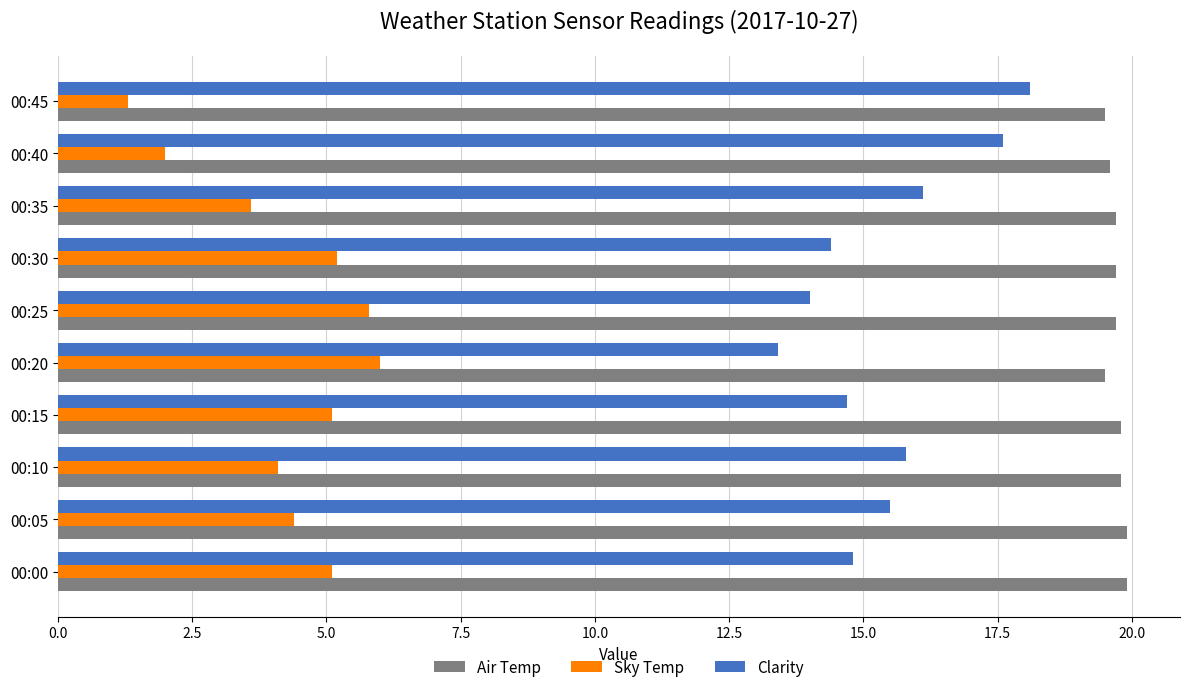

List the series in order of their overall mean, highest first.

Air Temp, Clarity, Sky Temp